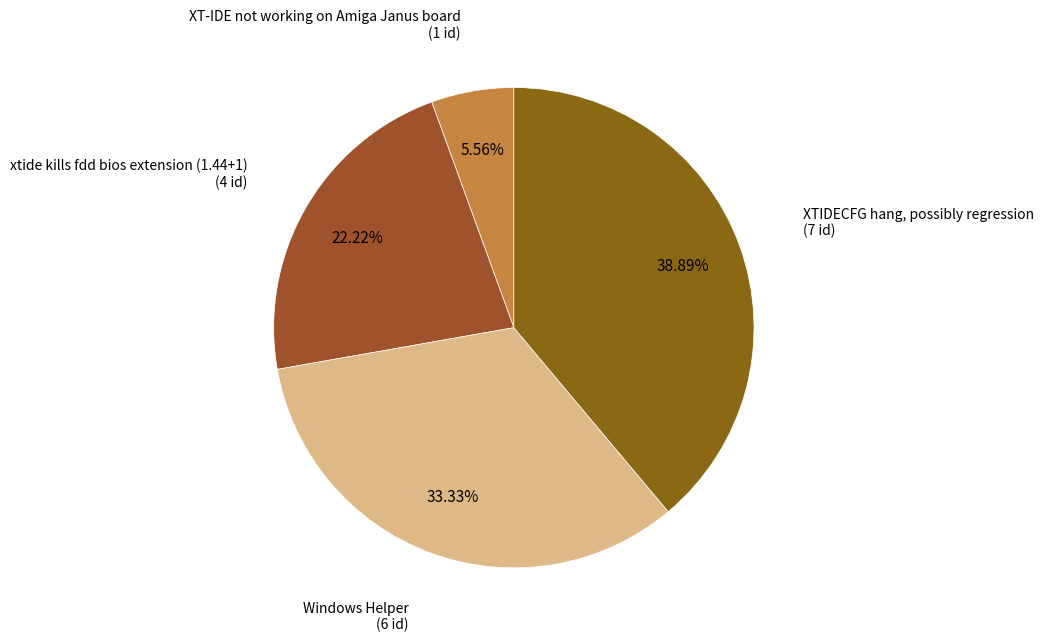

Which category has the smallest portion of the pie?

XT-IDE not working on Amiga Janus board